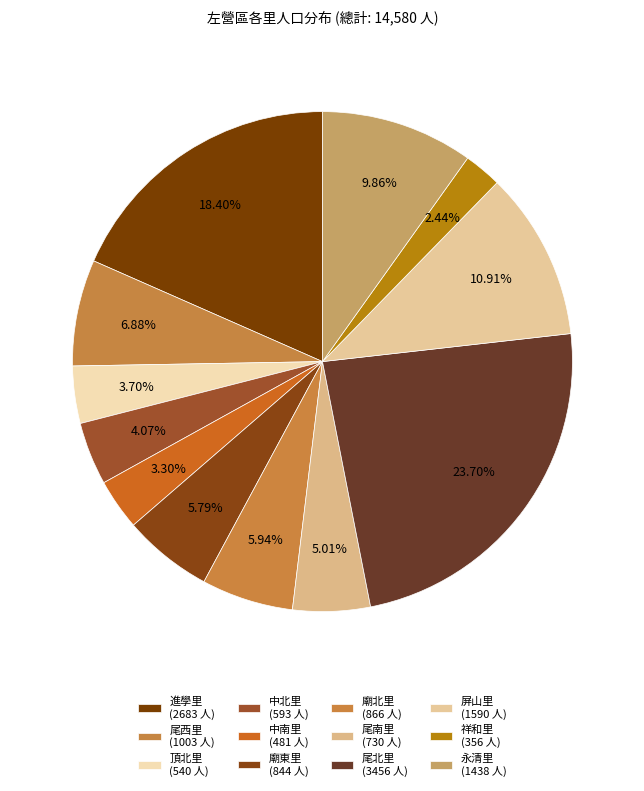

How many slices are in this pie chart?

12